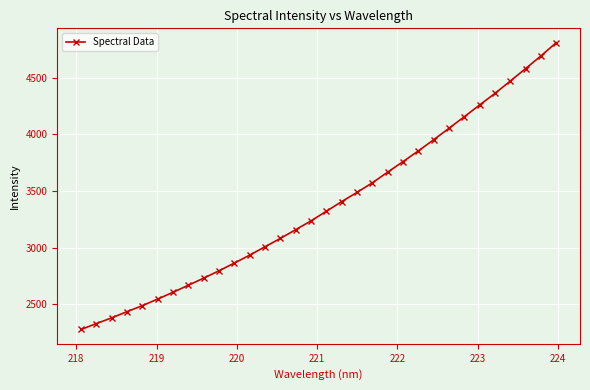

What is the minimum value shown in the chart?

2279.3